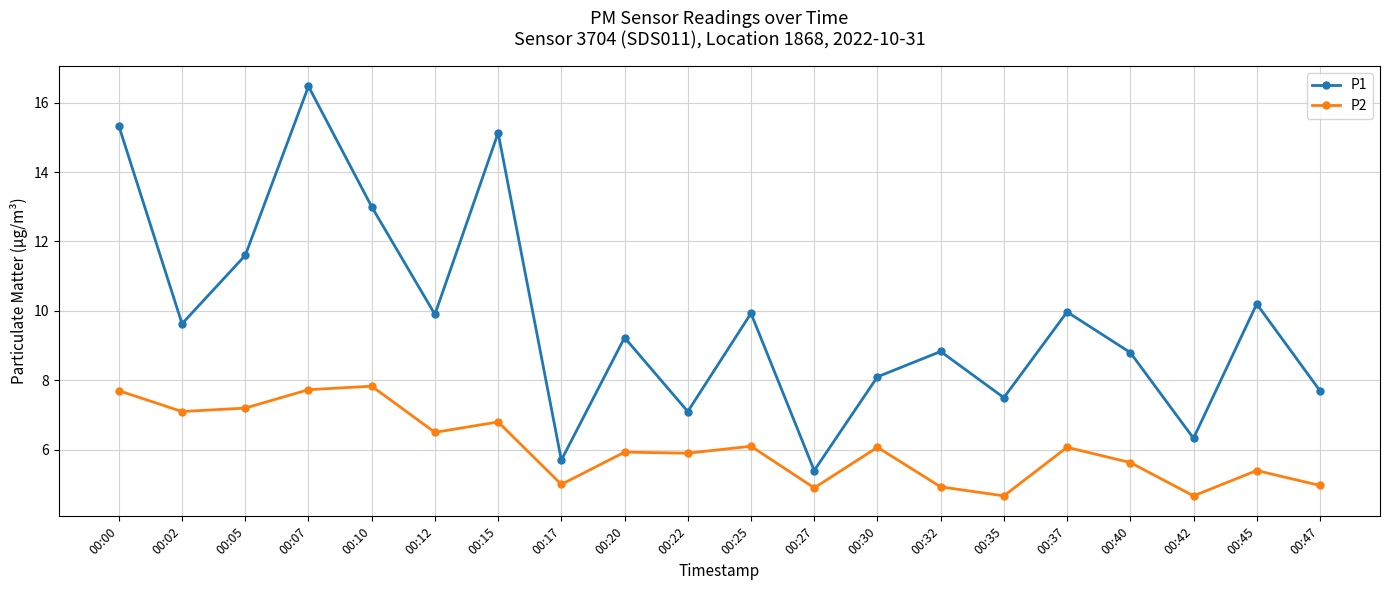

What is the smallest value displayed?

4.7